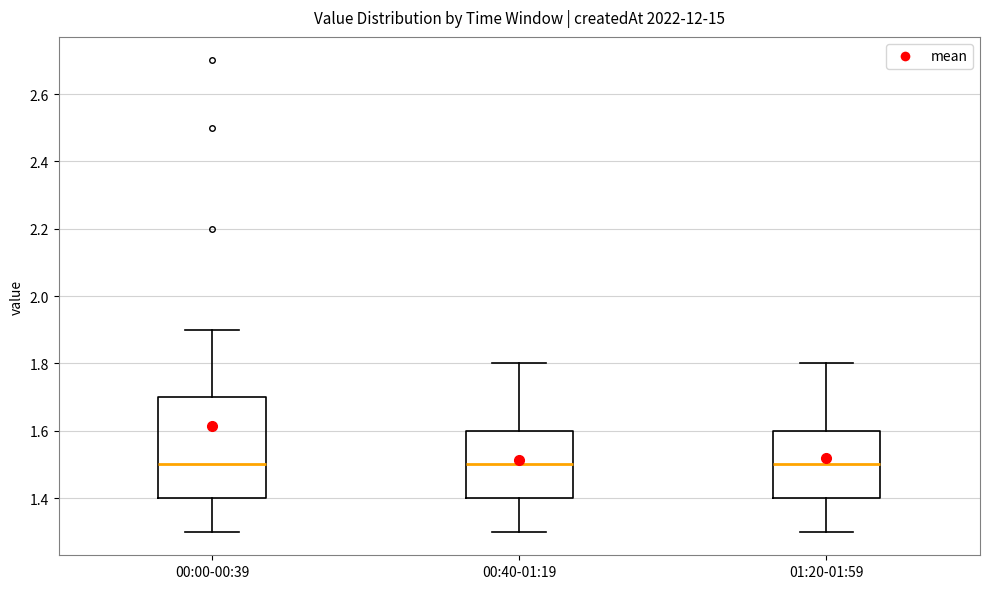

Which box is the tallest, from its lower edge to its upper edge?

00:00-00:39